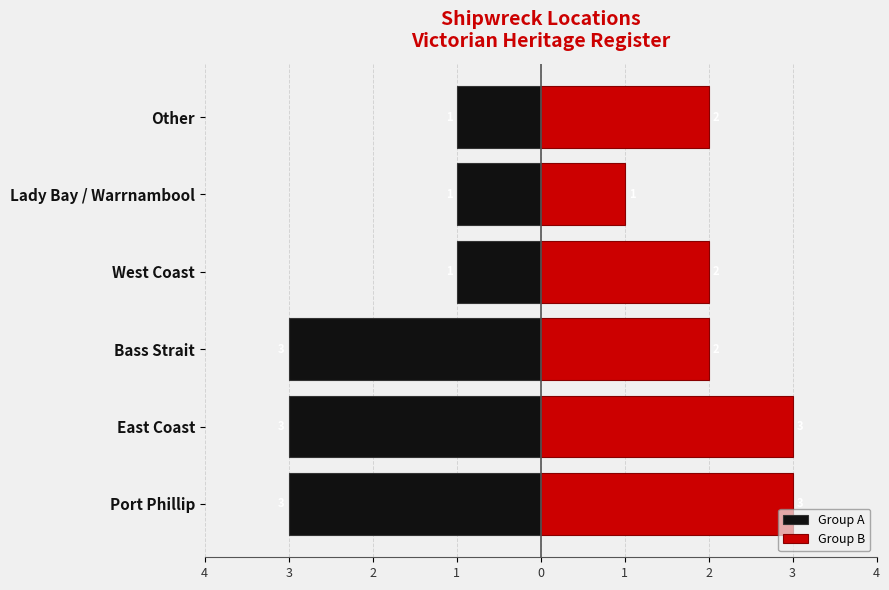

What is the difference between the maximum and minimum values in the Group A series?

2